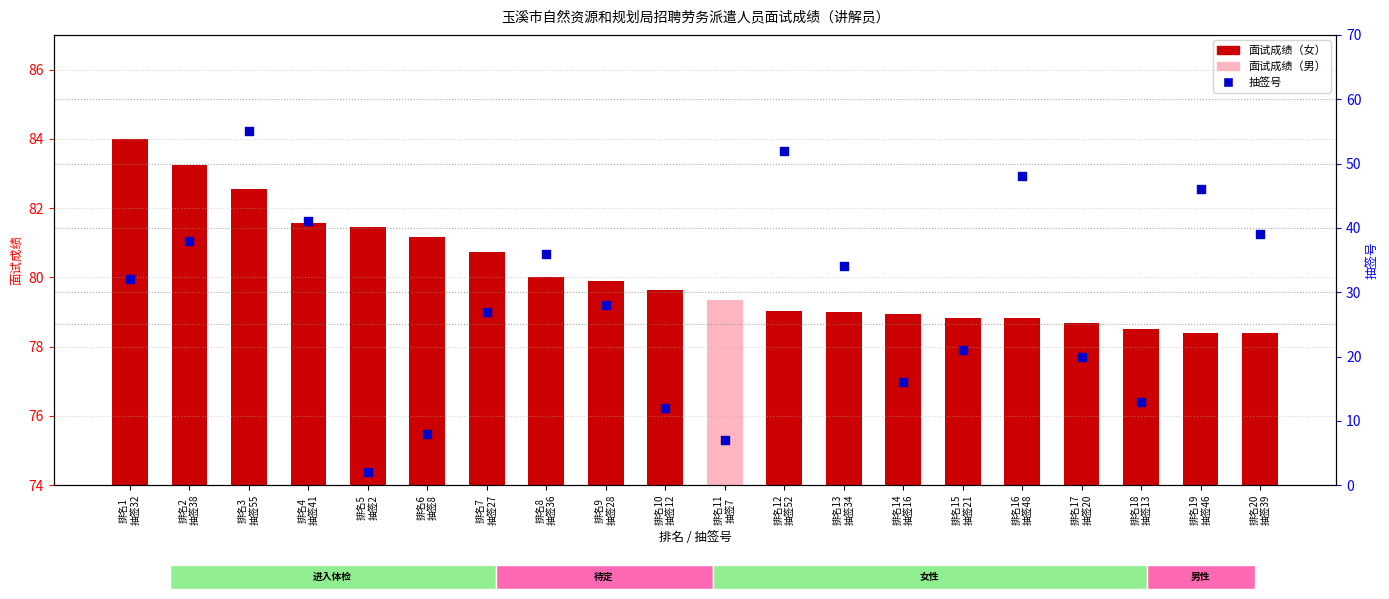

What is the total value across all series at 排名6
抽签8?

89.2